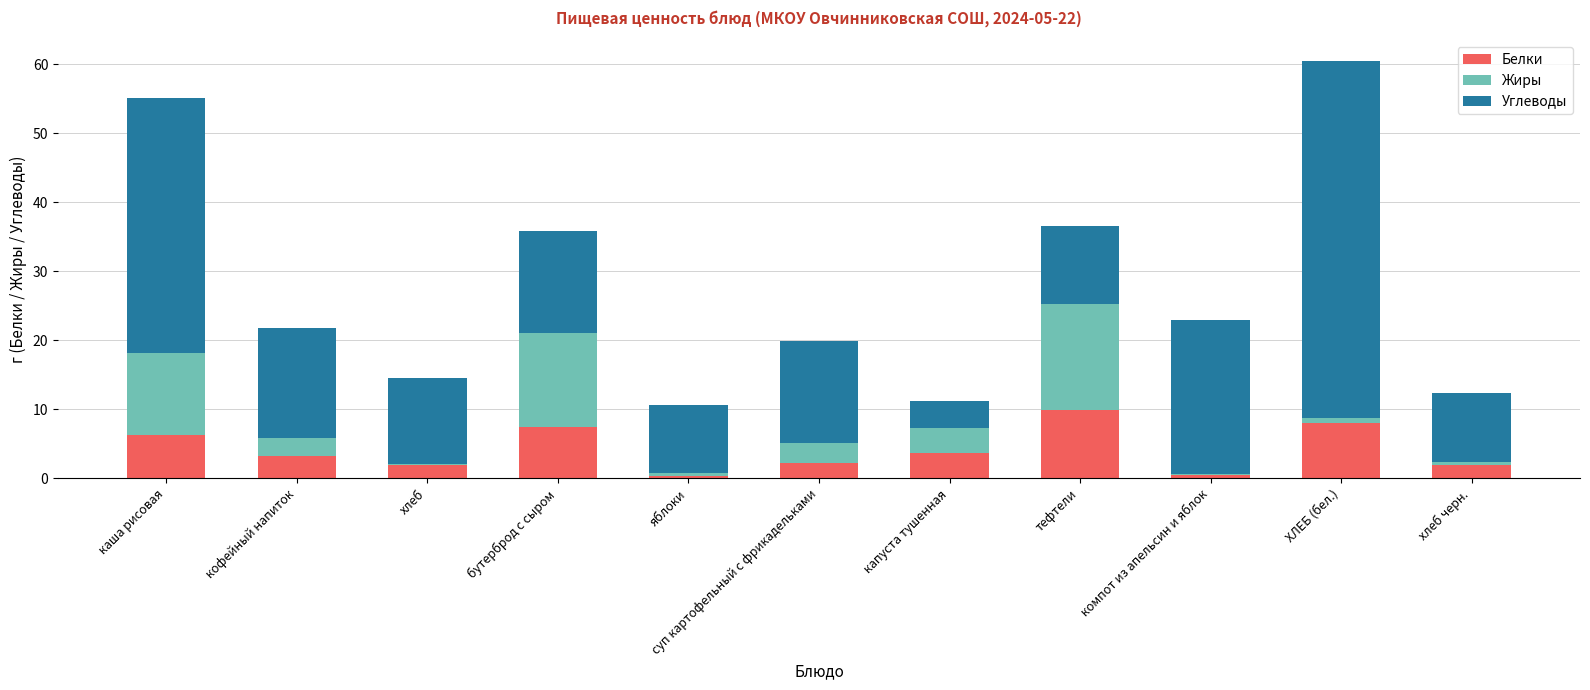

What is the difference between the maximum and minimum values in the Белки series?

9.5